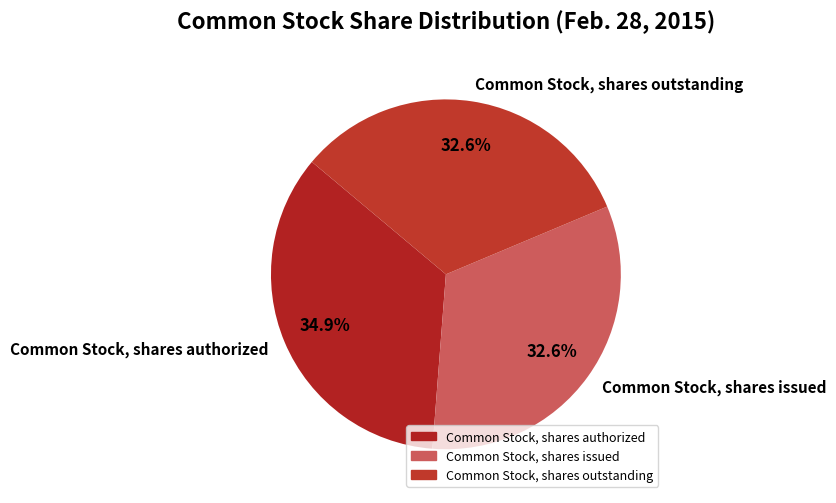

Between Common Stock, shares issued and Common Stock, shares authorized, which is larger?

Common Stock, shares authorized